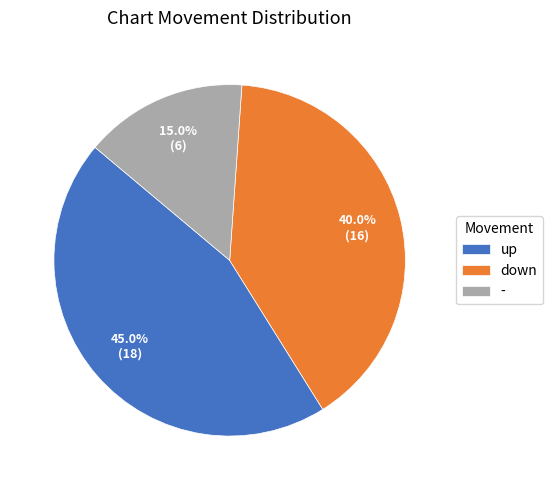

Does any single category account for the majority?

No